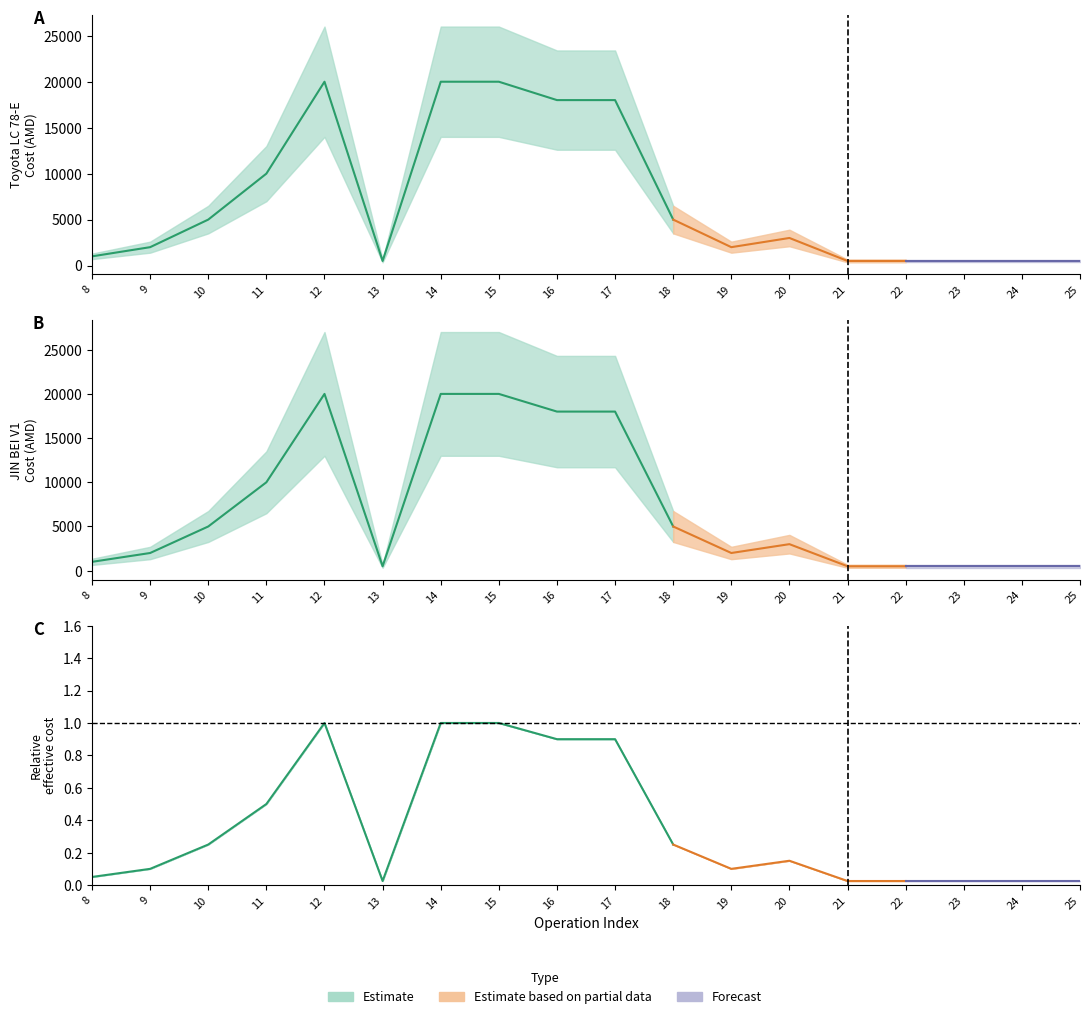

What is the total value across all series at 13?

1500